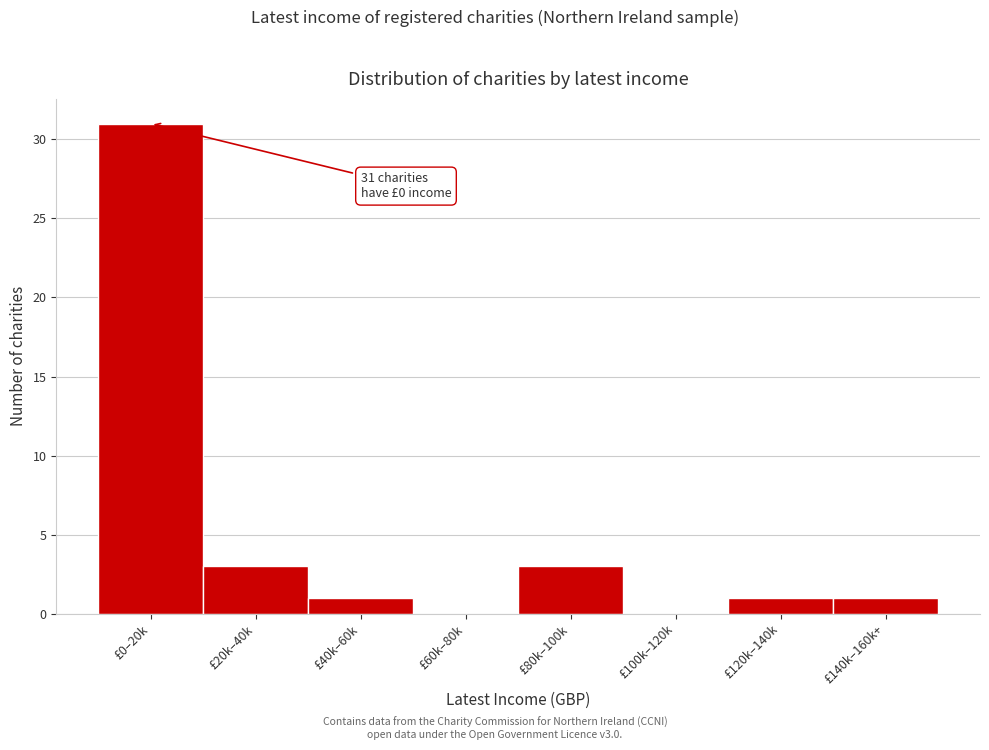

Reading left to right, transcribe all the data shown in this chart.

£0–20k=31	£20k–40k=3	£40k–60k=1	£60k–80k=0	£80k–100k=3	£100k–120k=0	£120k–140k=1	£140k–160k+=1